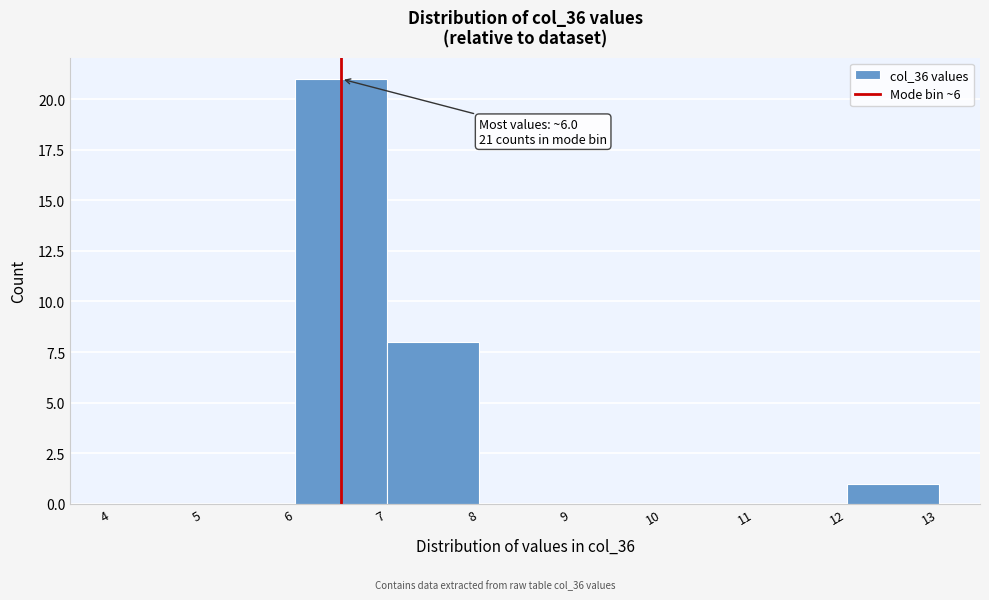

Over which range of the x-axis is the bar tallest?

6 to 7